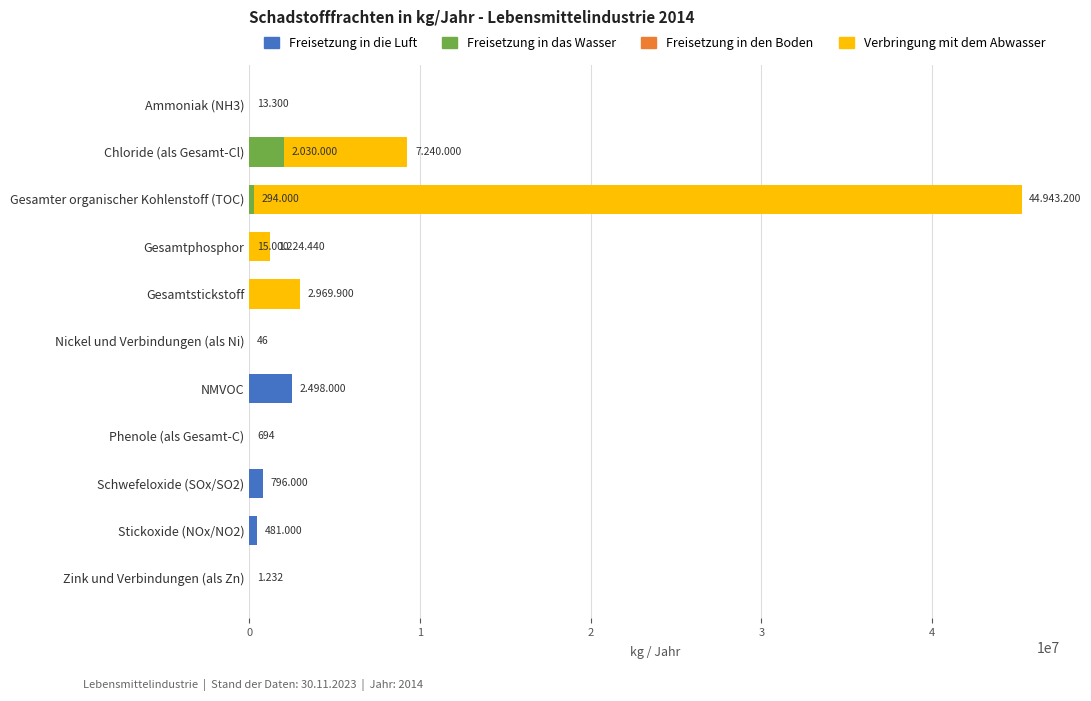

At which label does Freisetzung in die Luft reach its peak?

NMVOC